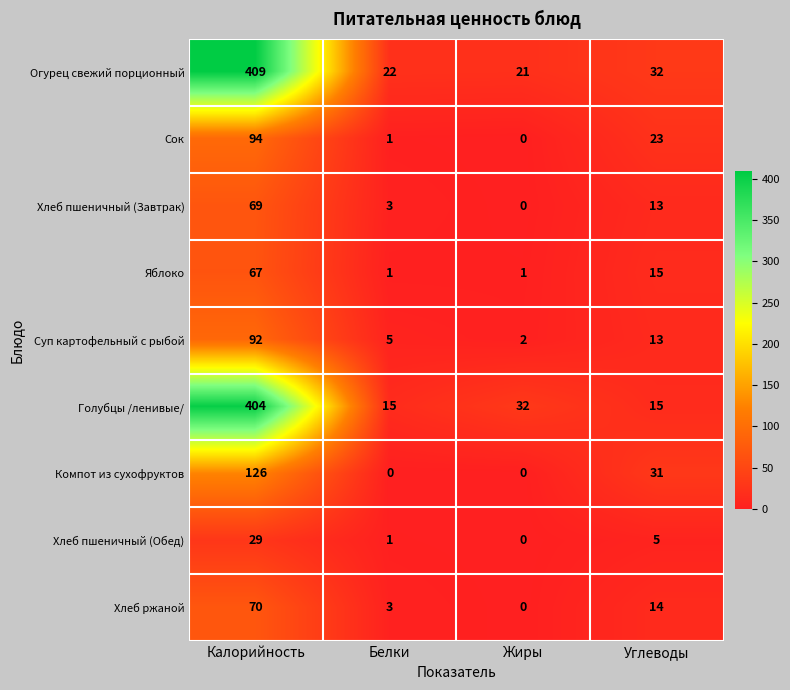

What is the spread (max minus min) of values at Углеводы?

27